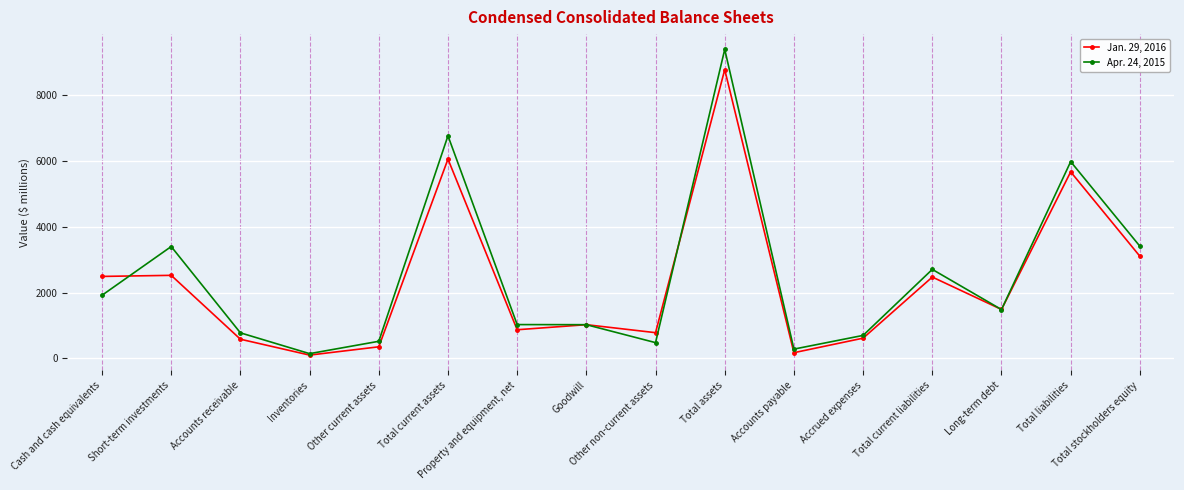

What is the value of the Apr. 24, 2015 point at the 12th from the left?

701